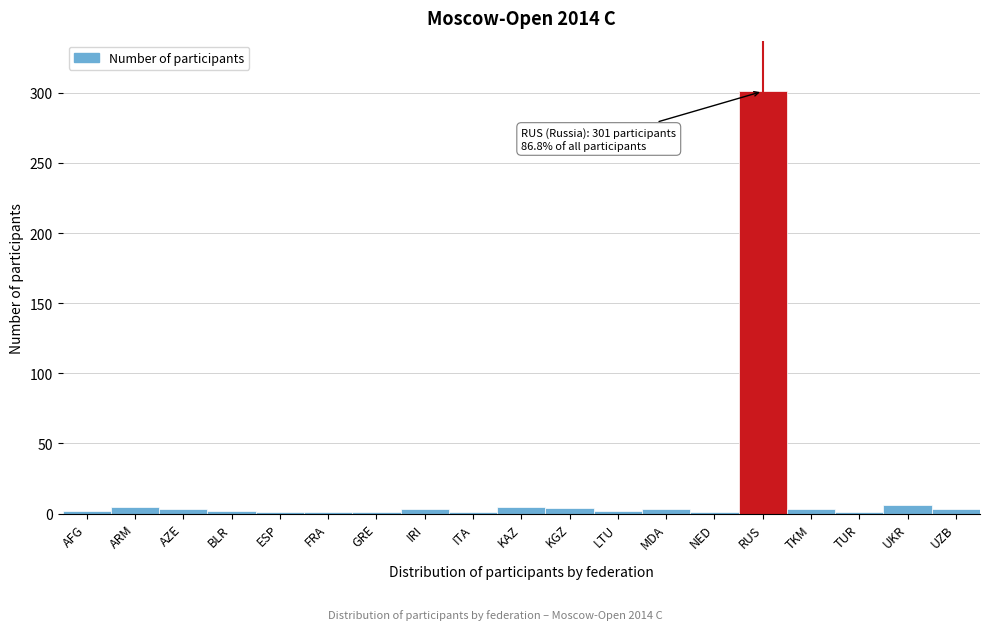

What is the sum of all values?

348